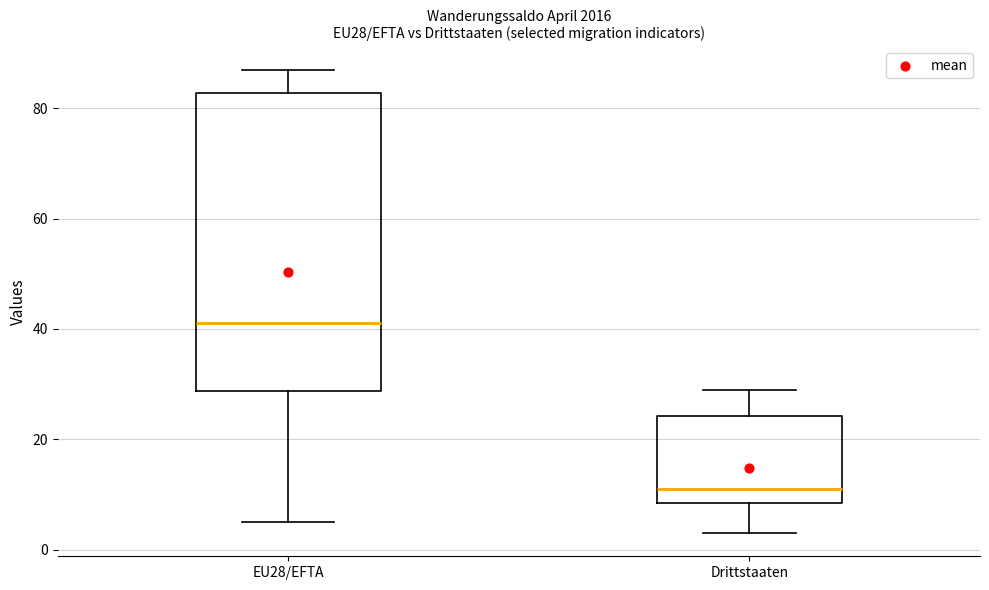

Which box's median line is the highest?

EU28/EFTA